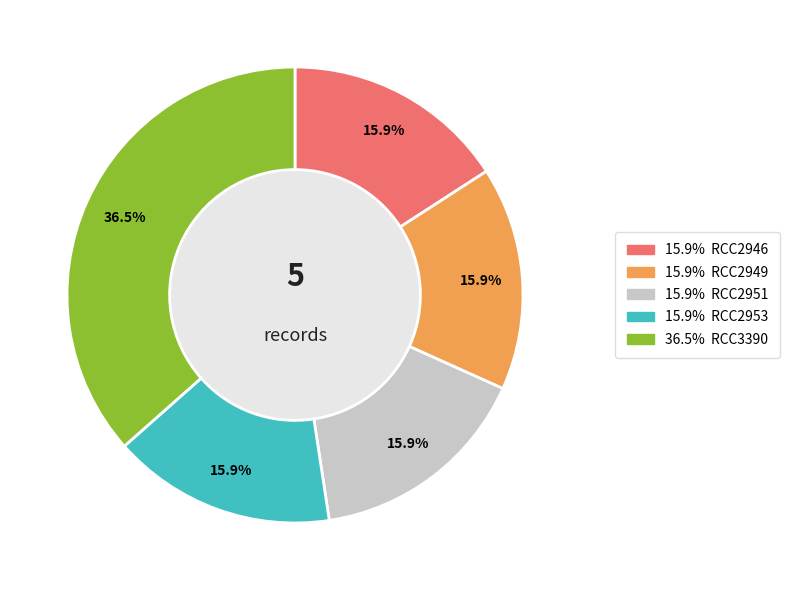

Does any single category account for the majority?

No